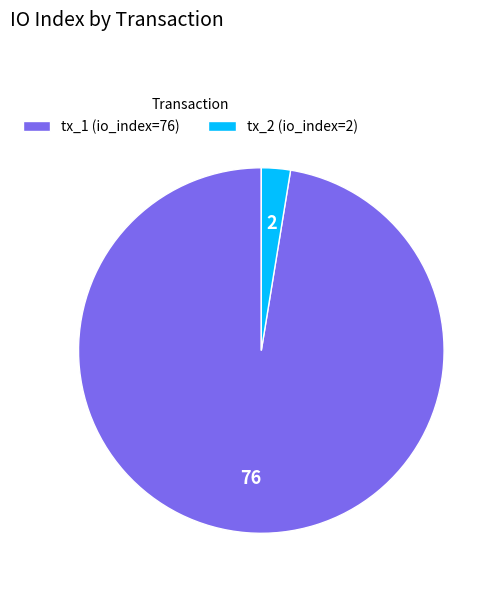

Is there a majority slice in this chart?

Yes